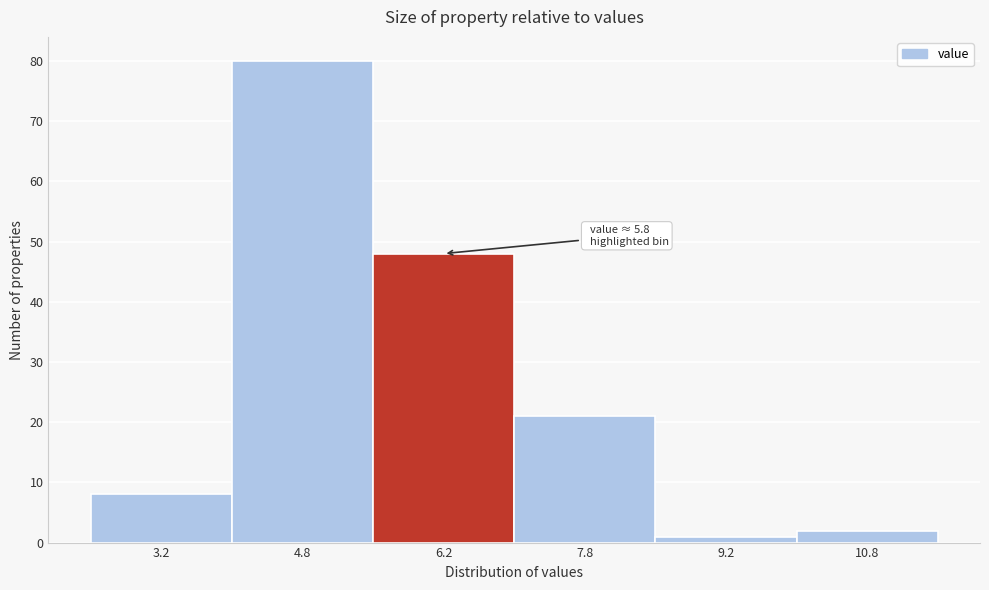

Which range on the x-axis has the tallest bar?

4.0 to 5.5